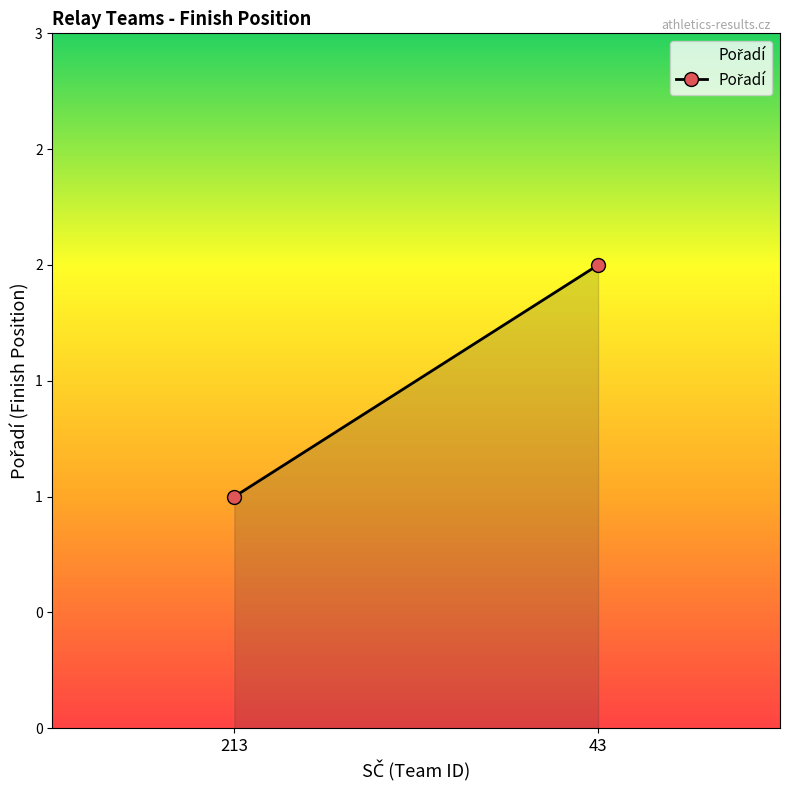

What is the ratio of the value at 43 to the value at 213?

2.0